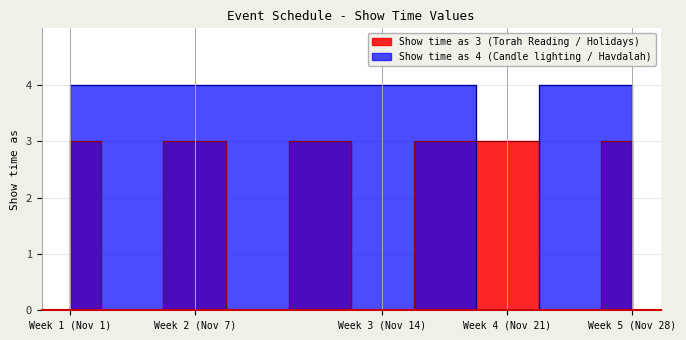

List the series in order of their overall mean, highest first.

Show time as 4, Show time as 3